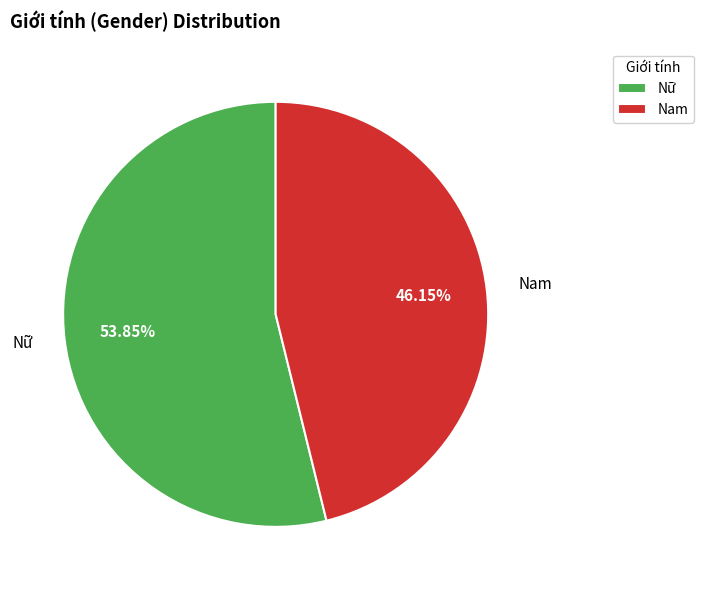

Combined, do Nam and Nữ account for over 50%?

Yes